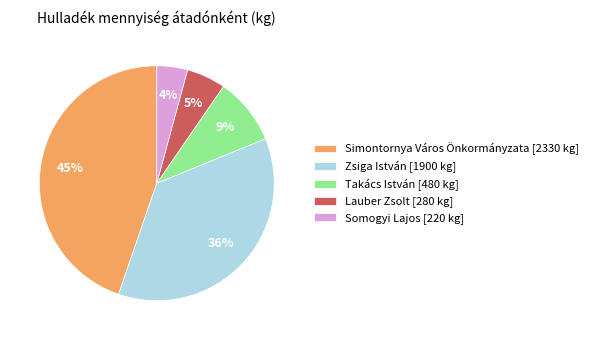

Combined, do Simontornya Város Önkormányzata [2330 kg] and Zsiga István [1900 kg] account for over 50%?

Yes